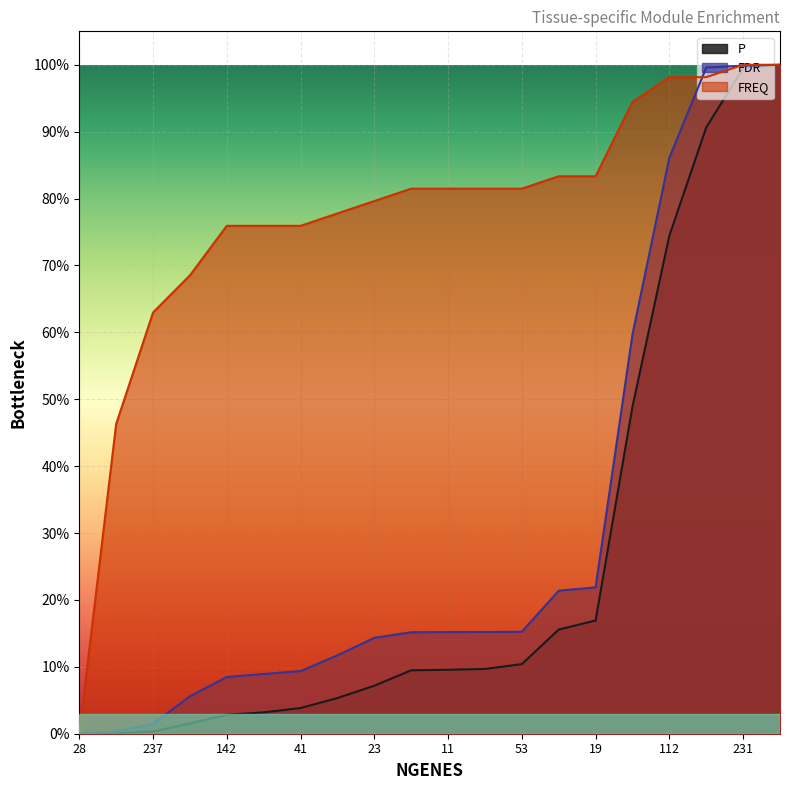

At which category does the chart reach its minimum across all series?

28